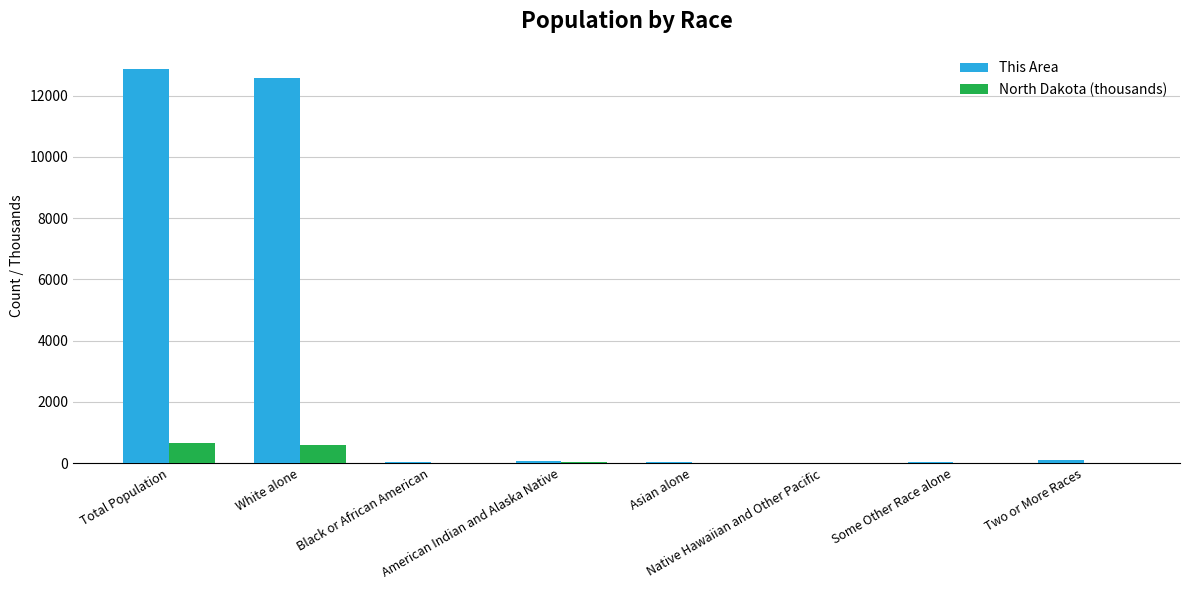

What is the sum of all North Dakota (thousands) values?

1345.2